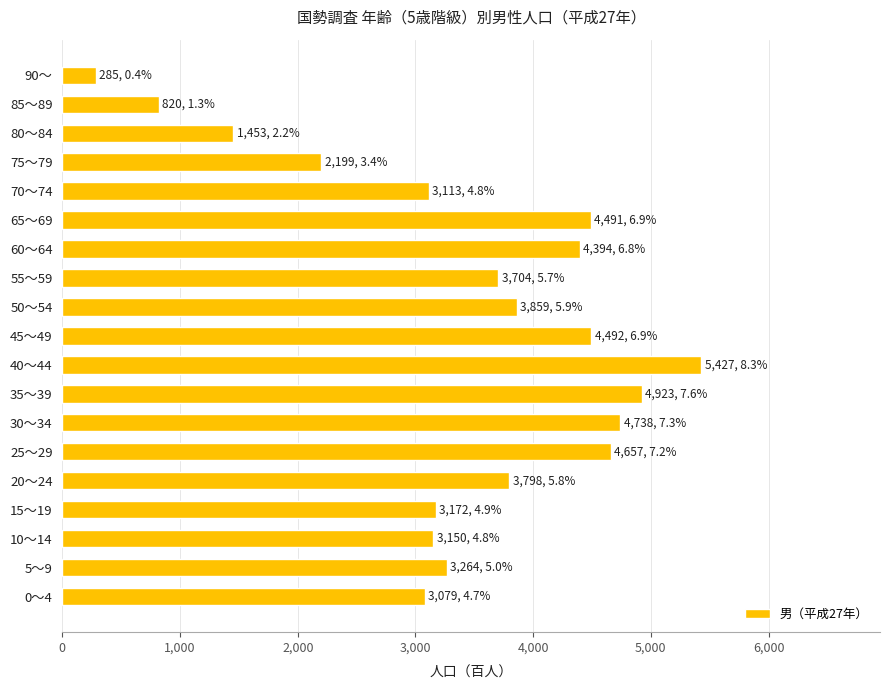

What is the difference between the maximum and second lowest values?

4607